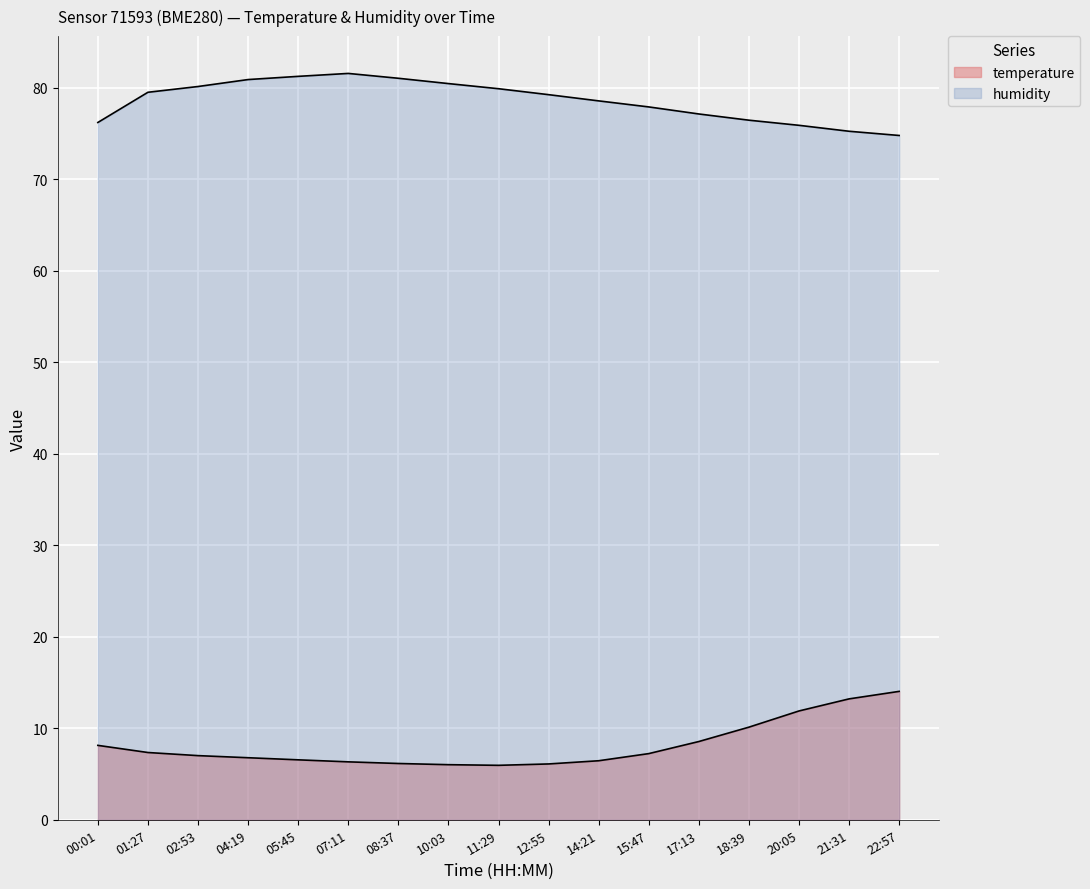

At how many categories does at least one series exceed 70?

17